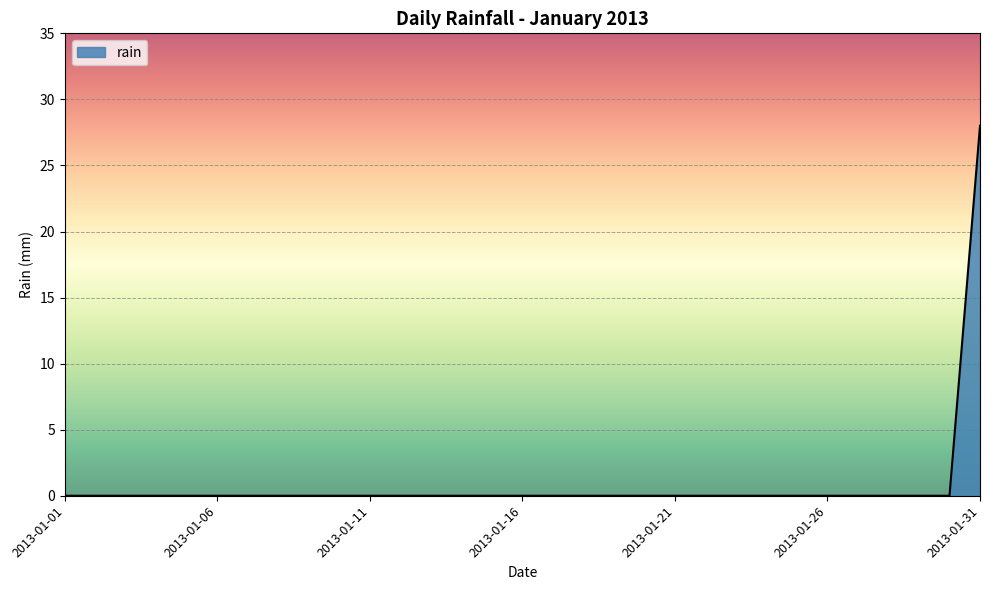

What is the maximum value shown in the chart?

28